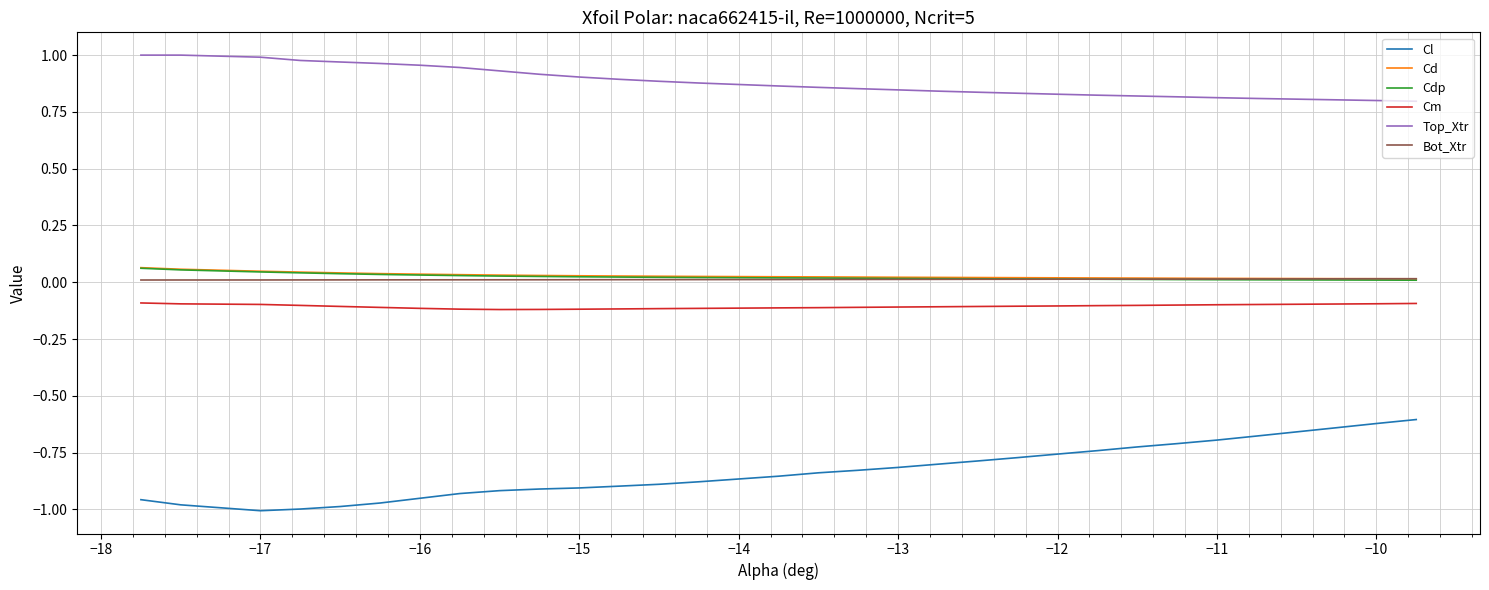

Which series has the largest total across all categories?

Top_Xtr